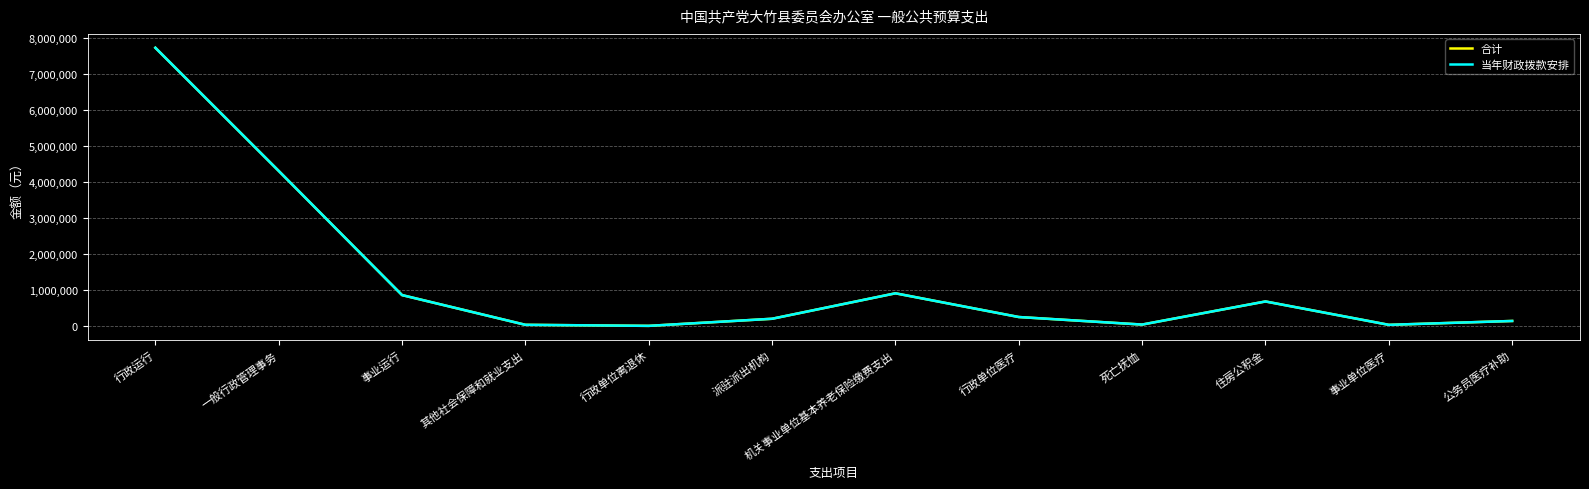

Does the chart have visible grid lines?

Yes